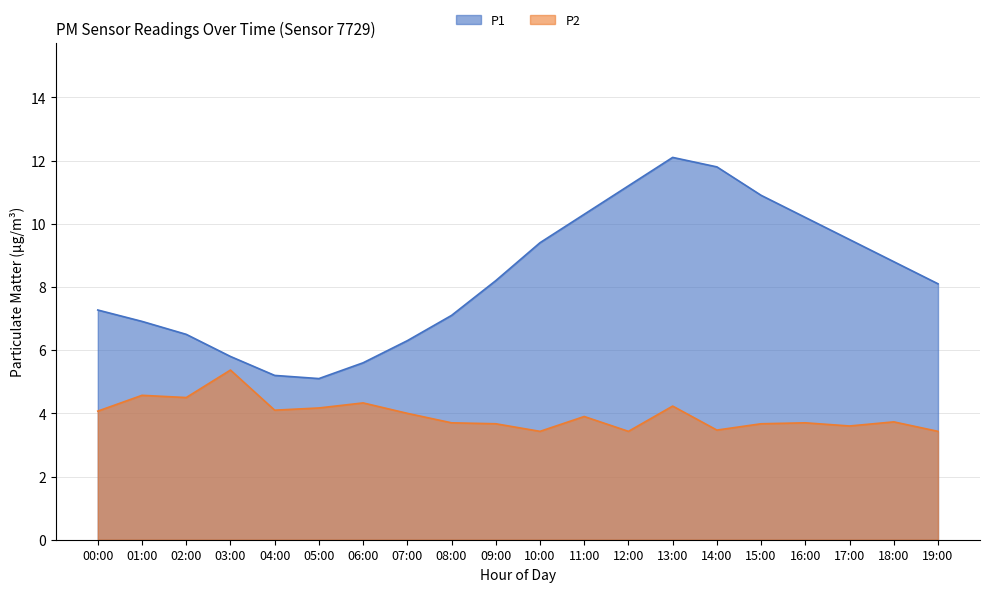

Which category has the highest value in the P2 series?

03:00